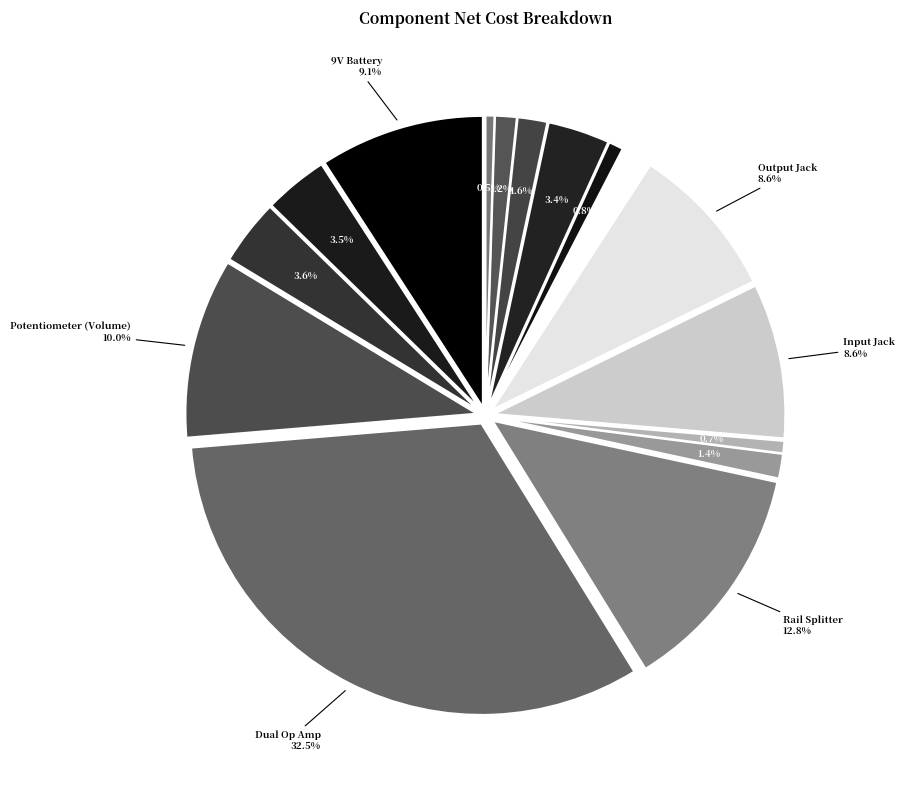

Which slice is the smallest?

Res - 100k